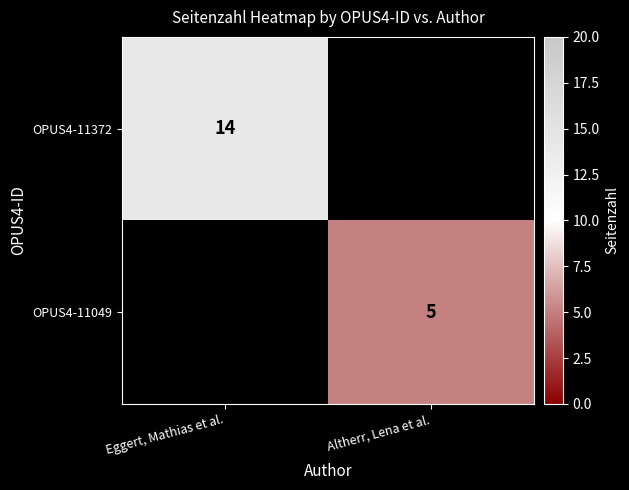

Is the value of OPUS4-11372 at Eggert, Mathias et al. greater than the value of OPUS4-11049 at Altherr, Lena et al.?

Yes